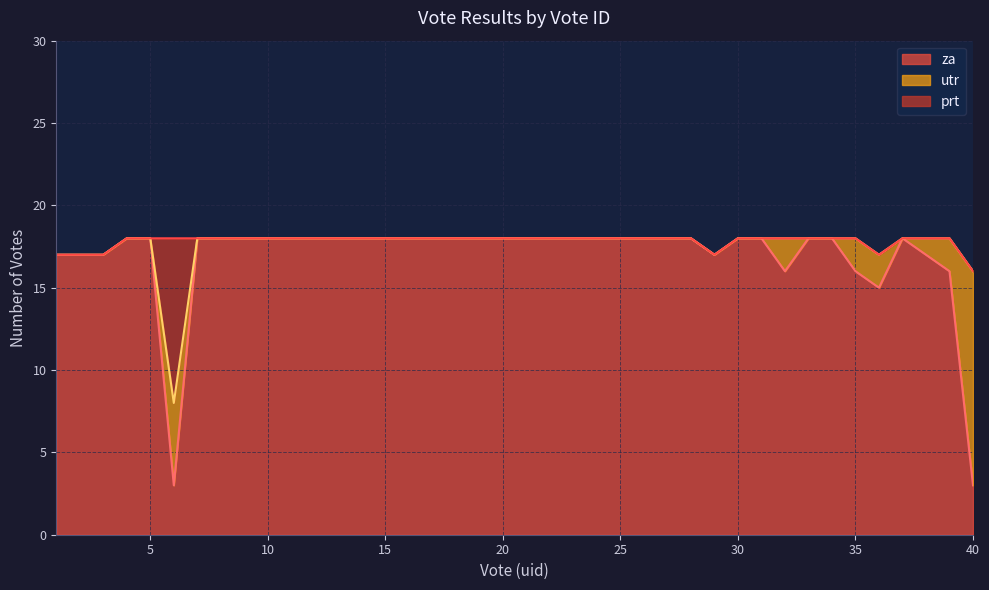

Which has a higher value, 10 or 34?

10